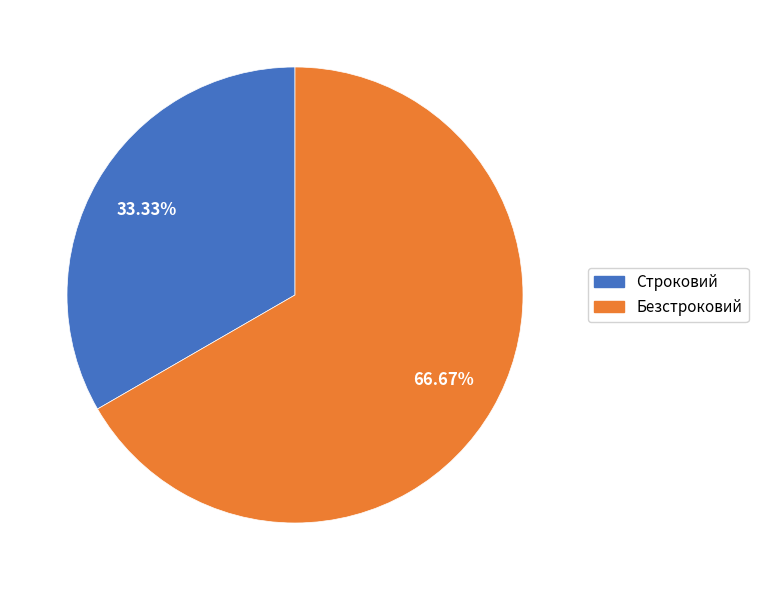

What is the majority slice?

Безстроковий